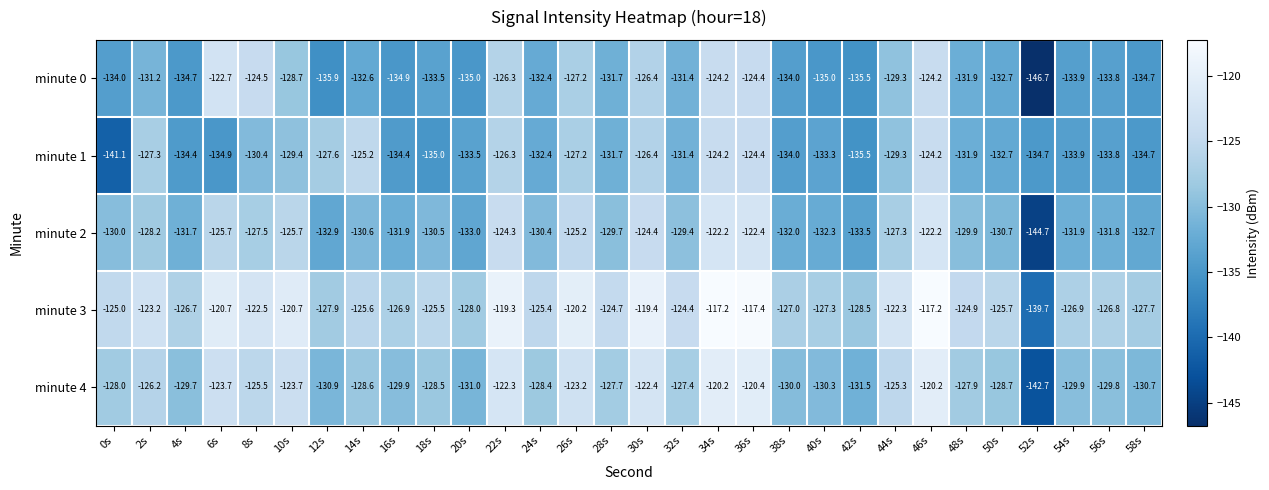

Is it true that minute 4 equals -127.9 at 48s?

True